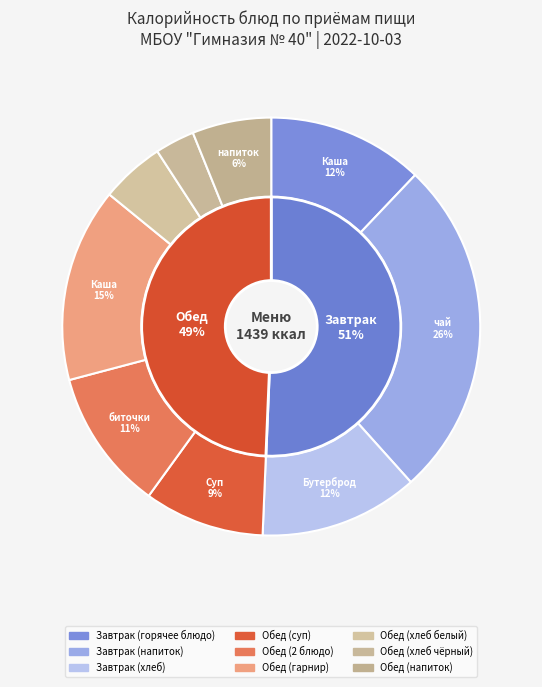

To the nearest percent, what is the combined percentage of напиток из ягод and хлеб ржаной?

9%